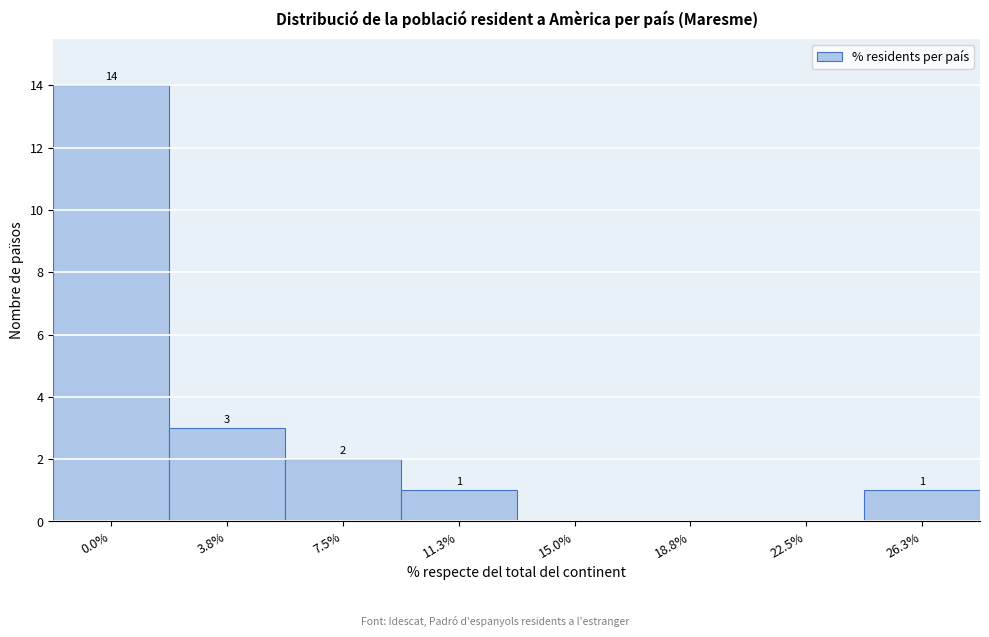

Reading left to right, what are all the values shown in this chart?

0.0%=14	3.8%=3	7.5%=2	11.3%=1	15.0%=0	18.8%=0	22.5%=0	26.3%=1